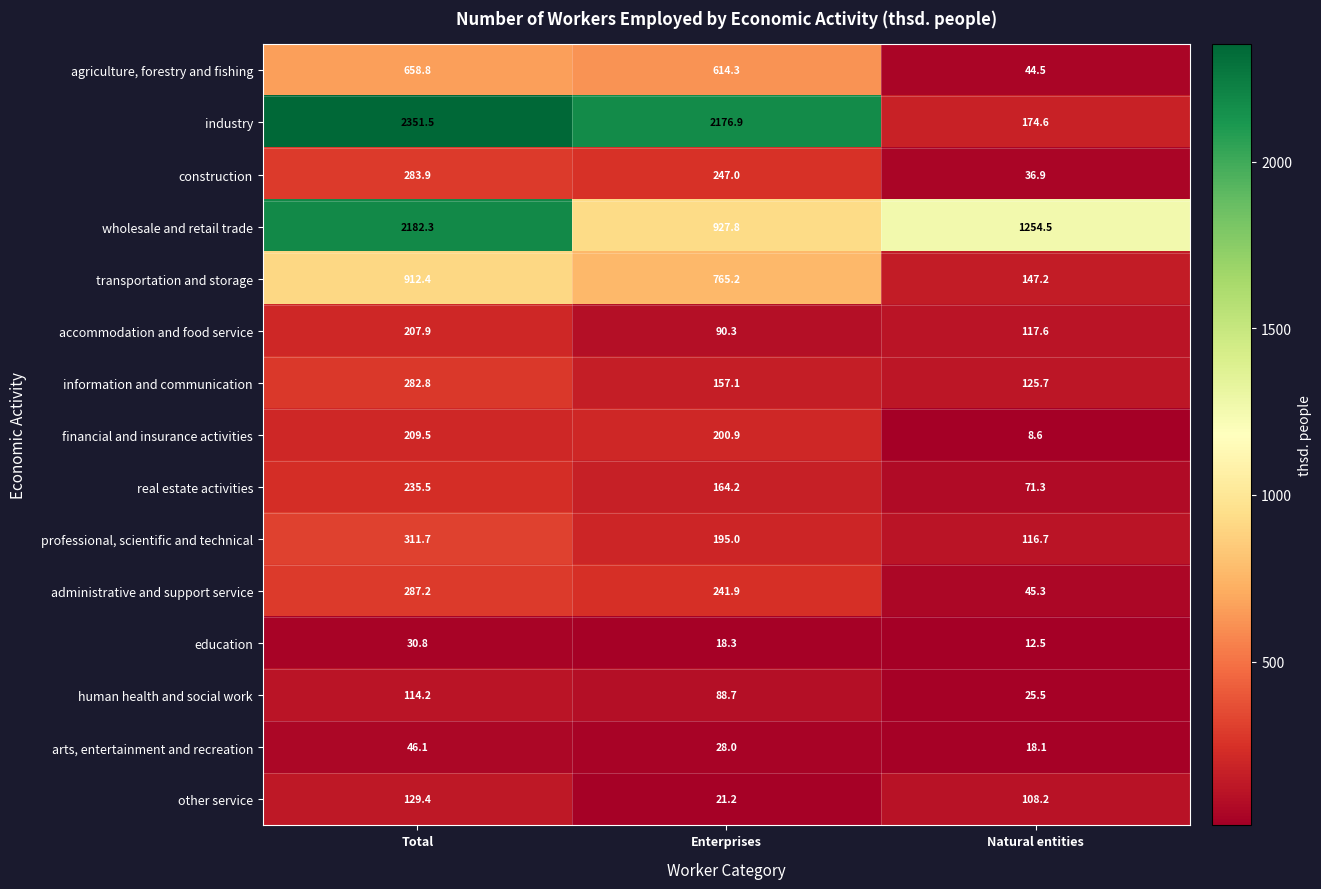

The construction series shows 405.1 at Enterprises. True or false?

False